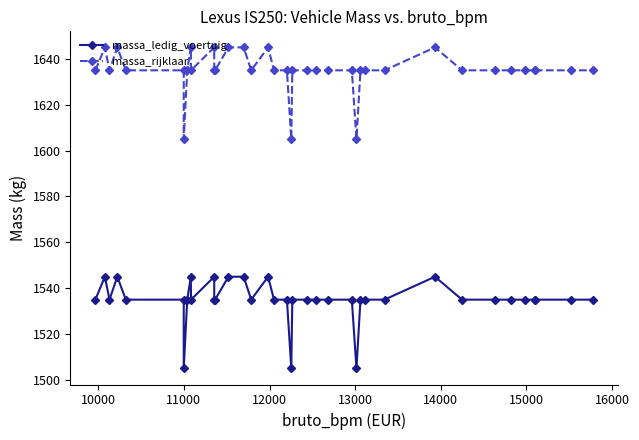

True or false: massa_rijklaar and massa_ledig_voertuig intersect in this chart.

False